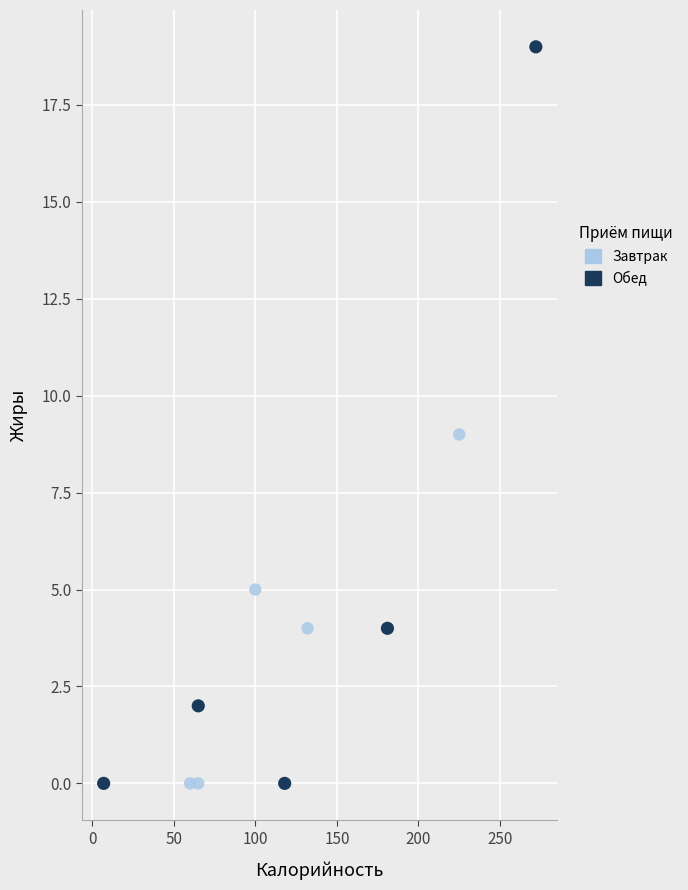

Which series has the widest spread of Y values?

Обед